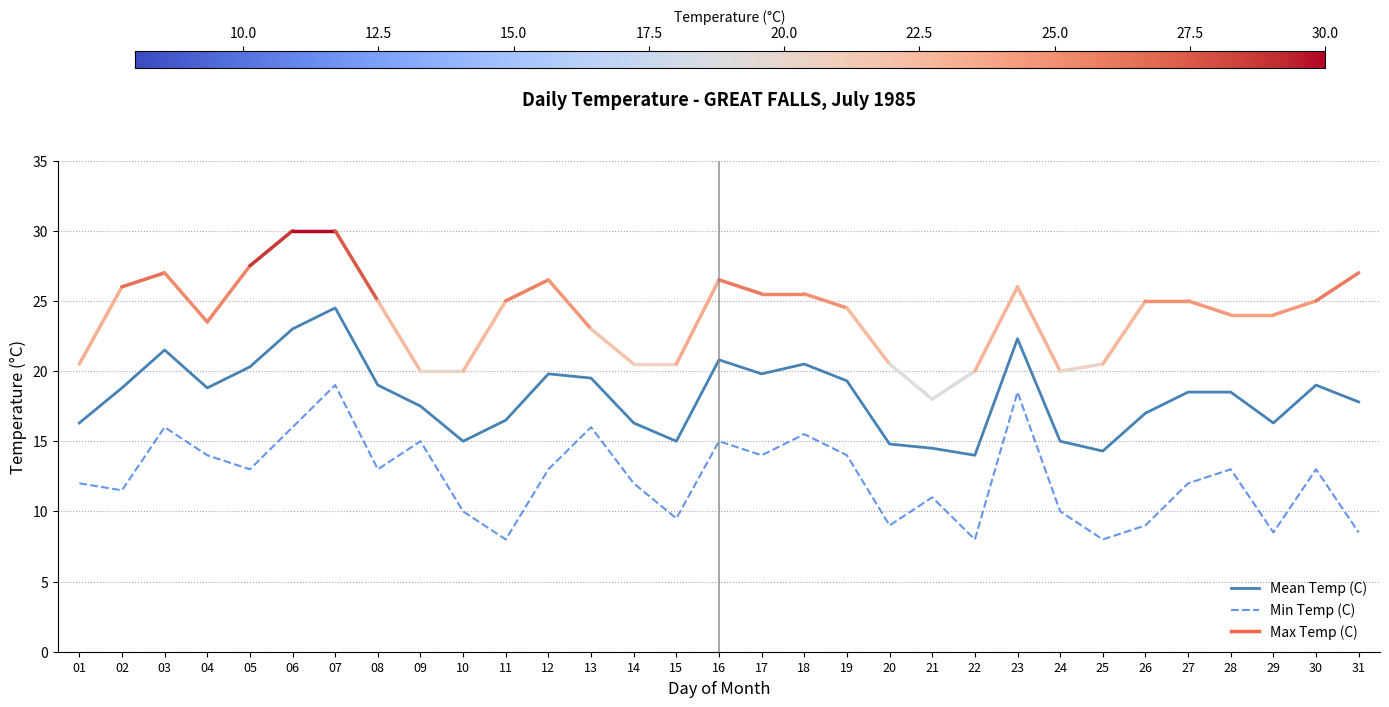

True or false: Min Temp (C) and Mean Temp (C) cross at least once.

False